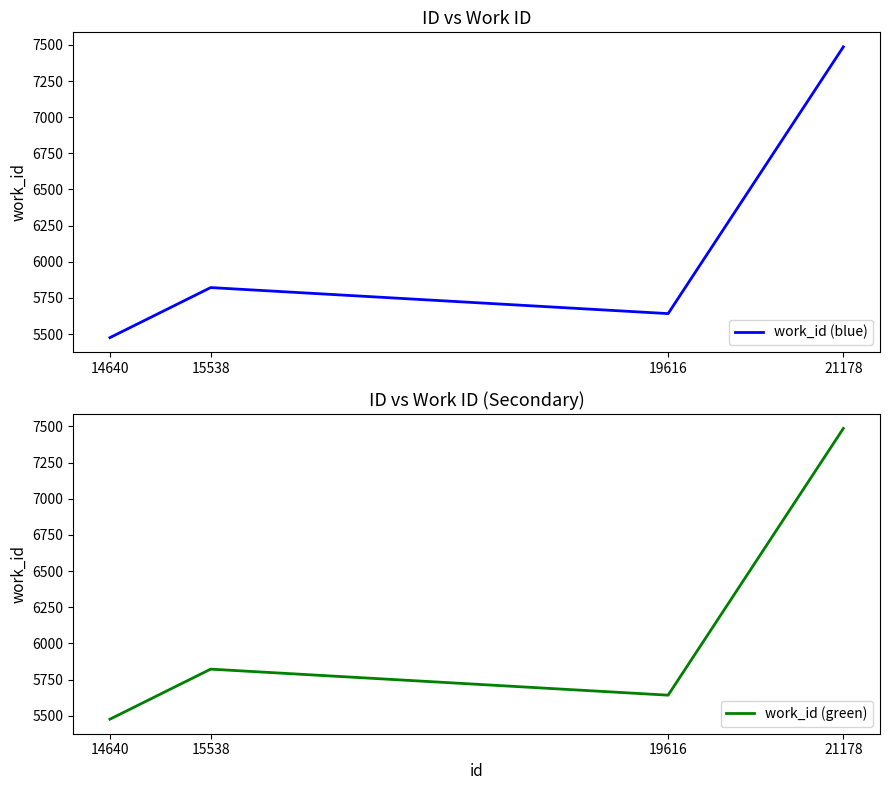

True or false: work_id (blue) and work_id (green) cross at least once.

False